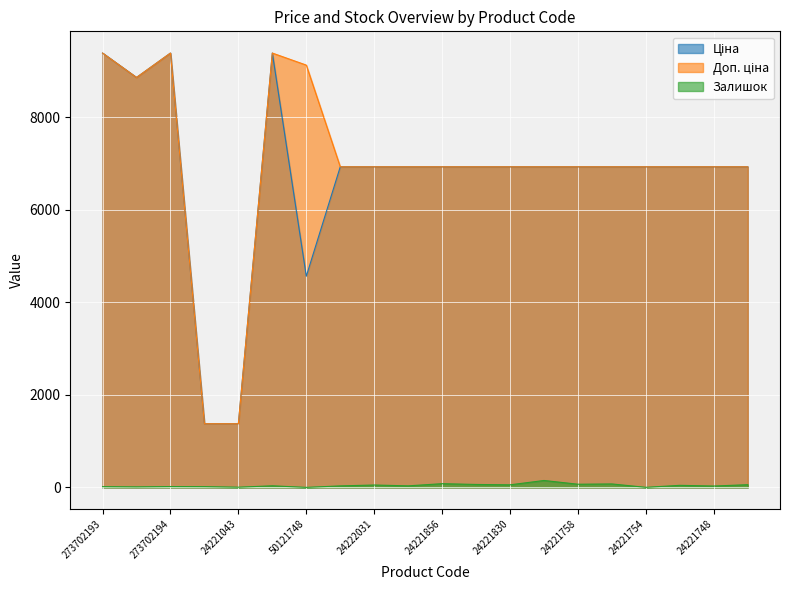

The Залишок series shows 27.7 at 24221099. True or false?

False